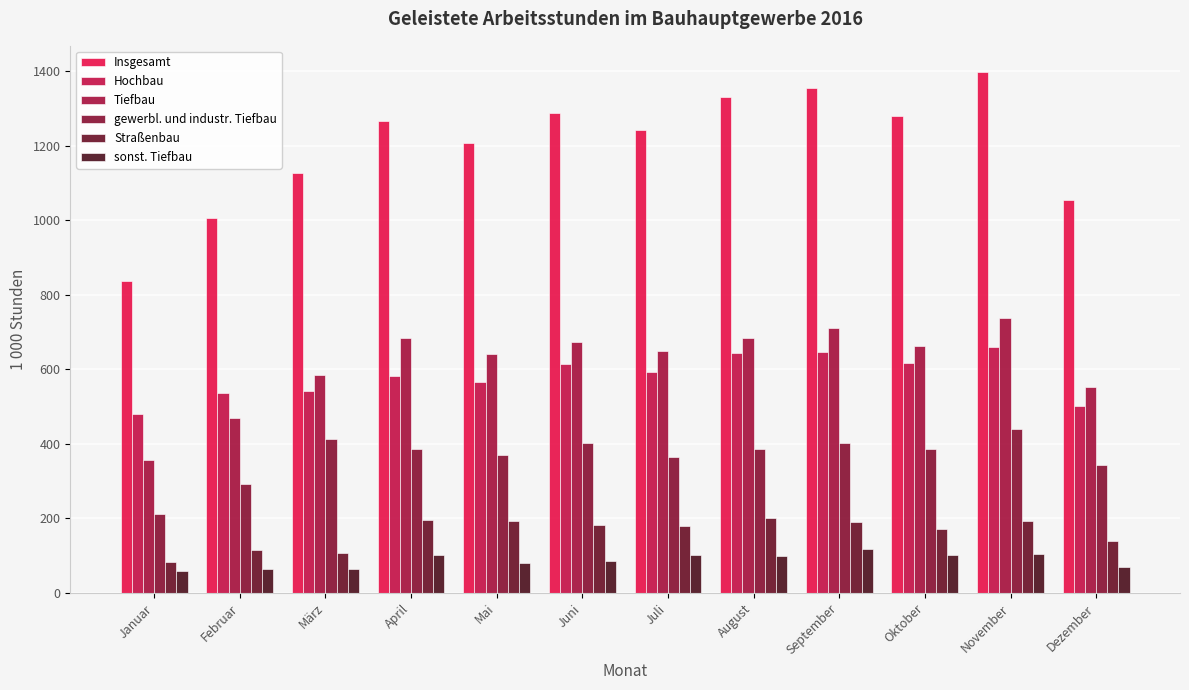

Does the chart contain stacked bars?

No